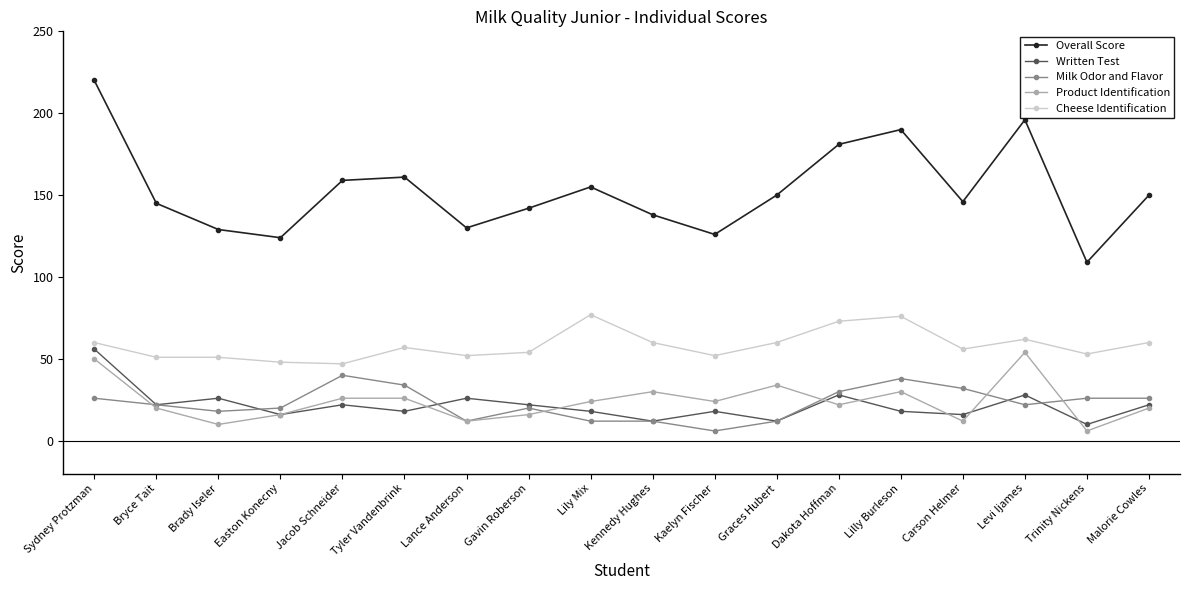

What is the maximum value for Overall Score?

220